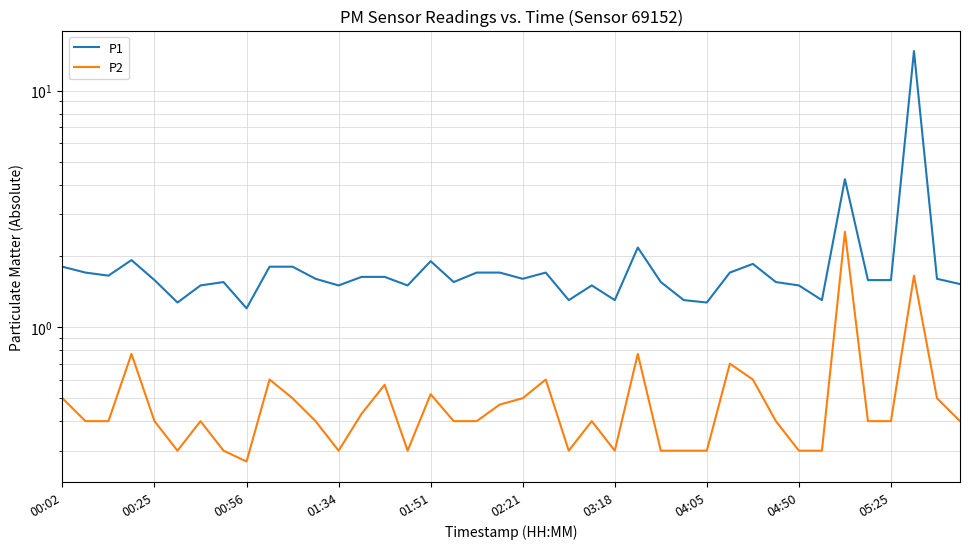

What is the difference between the maximum and minimum values in the P1 series?

13.5